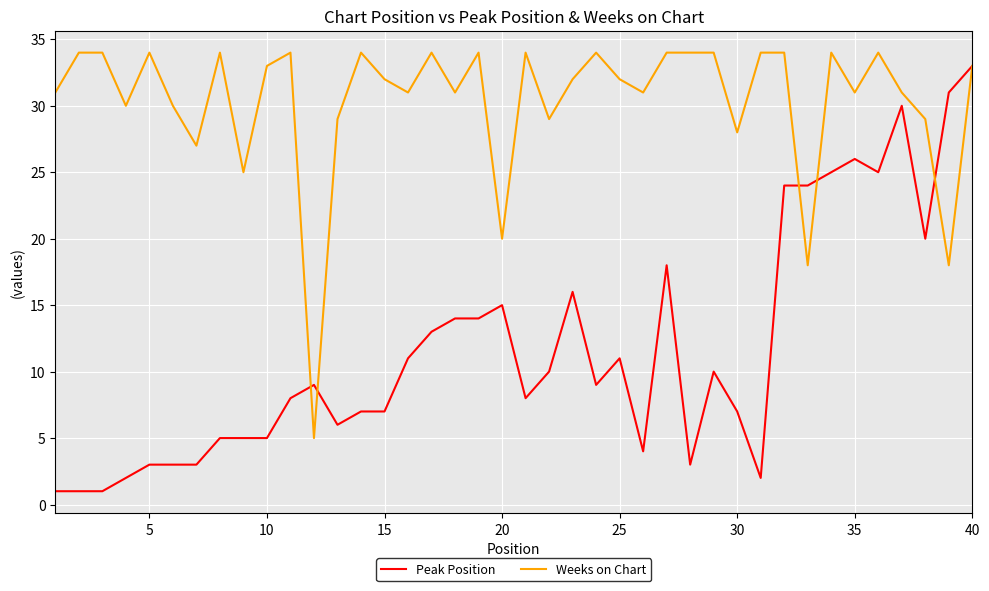

Rank the series by their average value, from highest to lowest.

Weeks on Chart, Peak Position